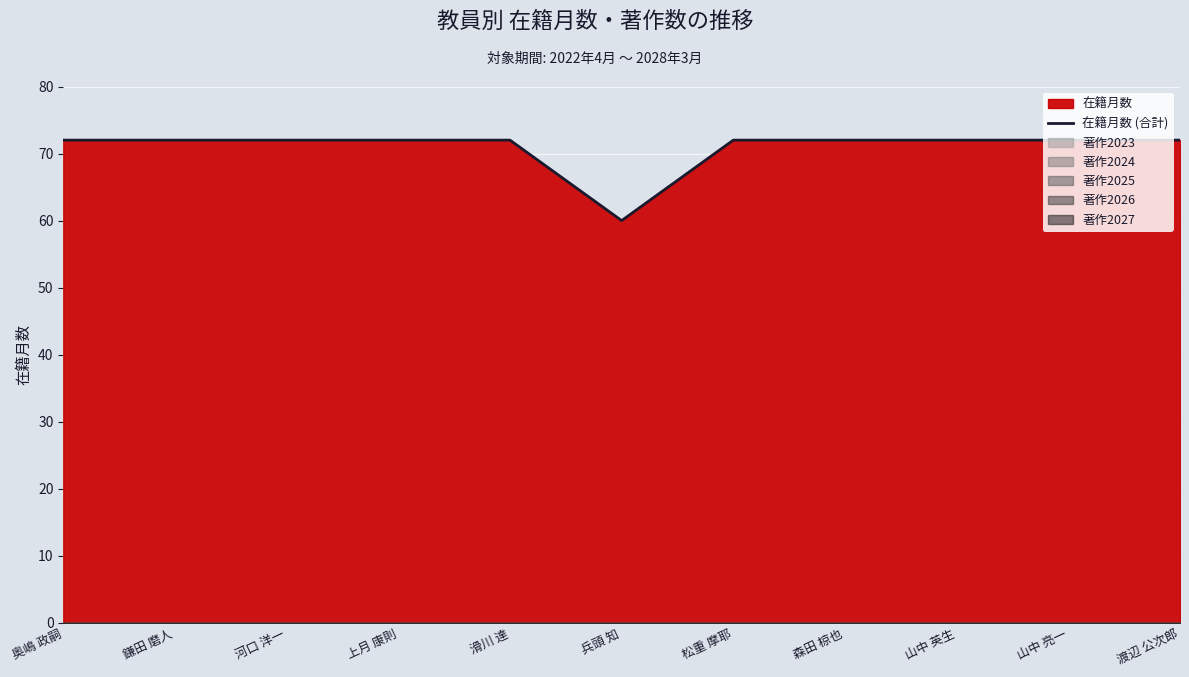

How many points are lower than both their immediate neighbors (excluding endpoints)?

1